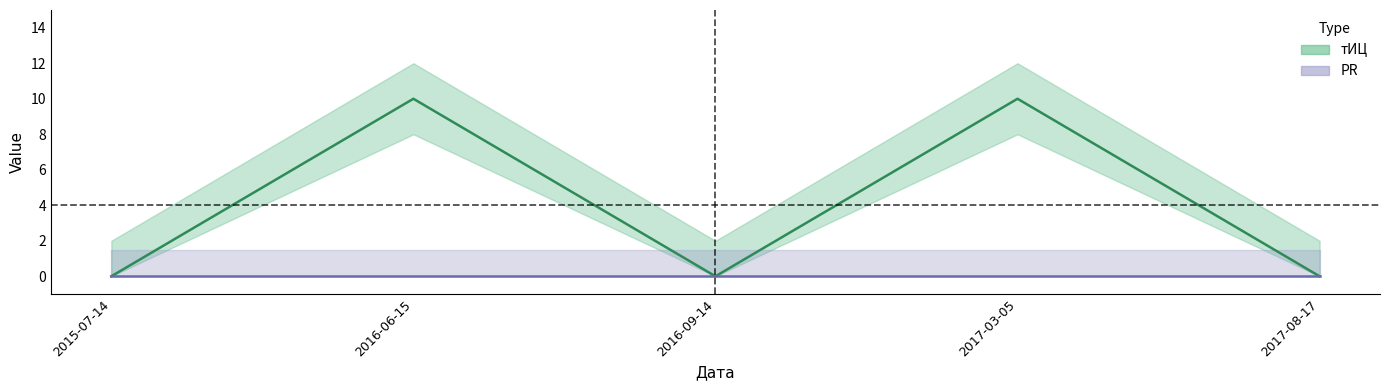

Count the тИЦ values in the range 0 to 10.

5